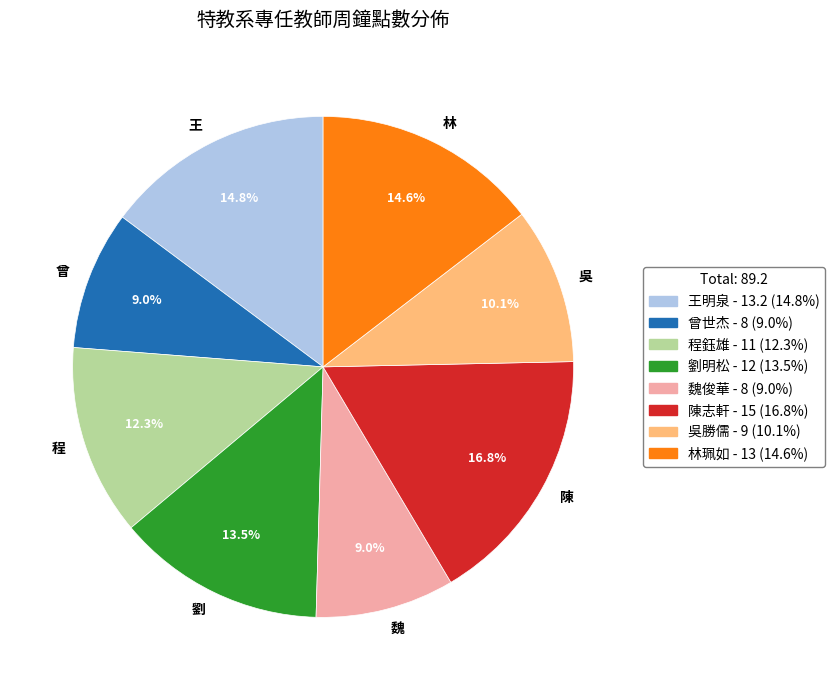

Approximately how many times larger is the value at 魏 compared to 林?

0.6